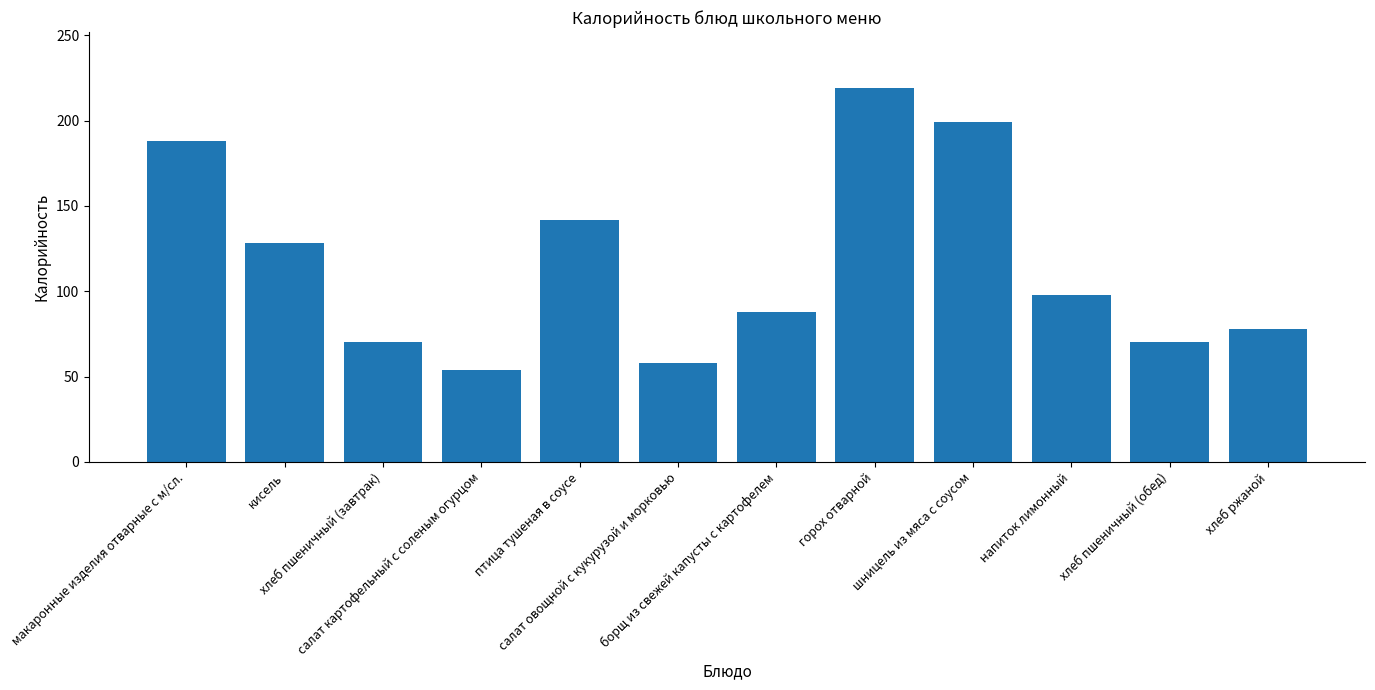

What is the sum of all values?

1392